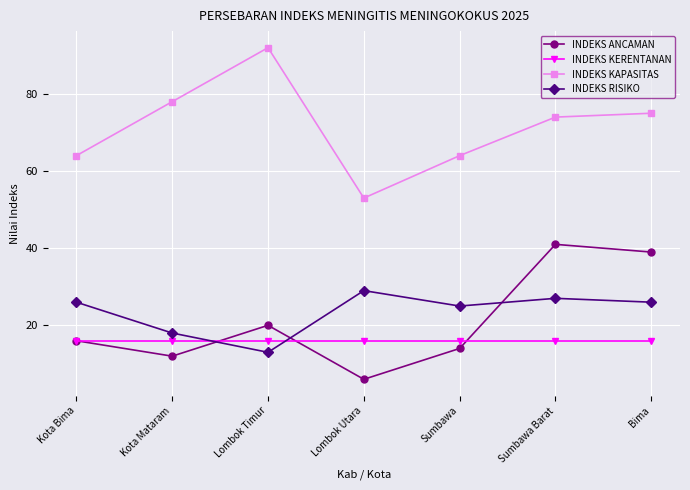

What is the label of the 3rd point from the left?

Lombok Timur